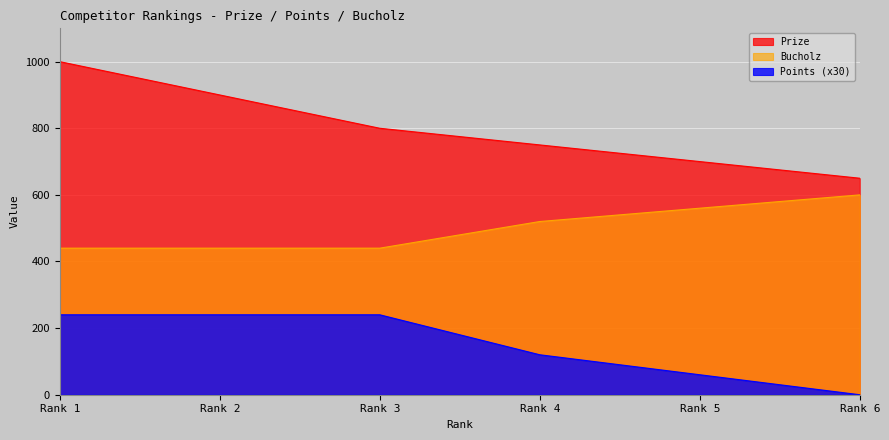

Count the number of categories in the chart.

6